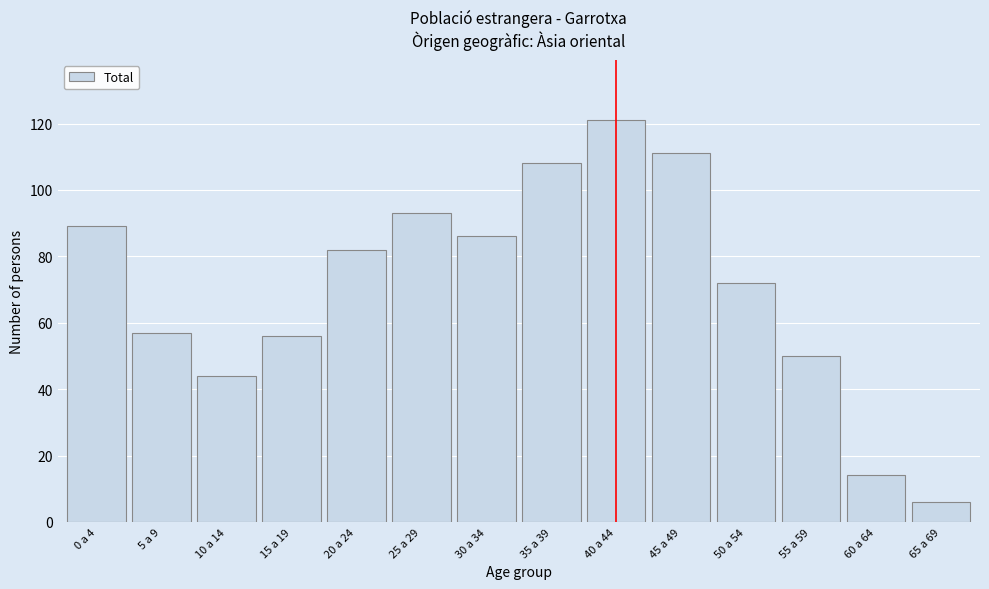

Reading left to right, what are all the values shown in this chart?

0 a 4=89	5 a 9=57	10 a 14=44	15 a 19=56	20 a 24=82	25 a 29=93	30 a 34=86	35 a 39=108	40 a 44=121	45 a 49=111	50 a 54=72	55 a 59=50	60 a 64=14	65 a 69=6